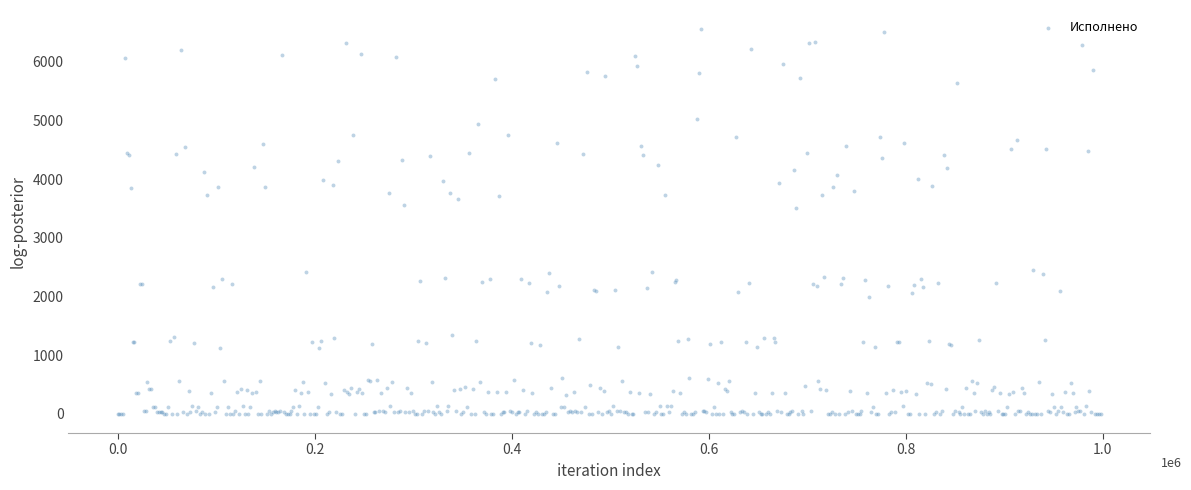

What is the range of Y values (max minus min)?

6551.3